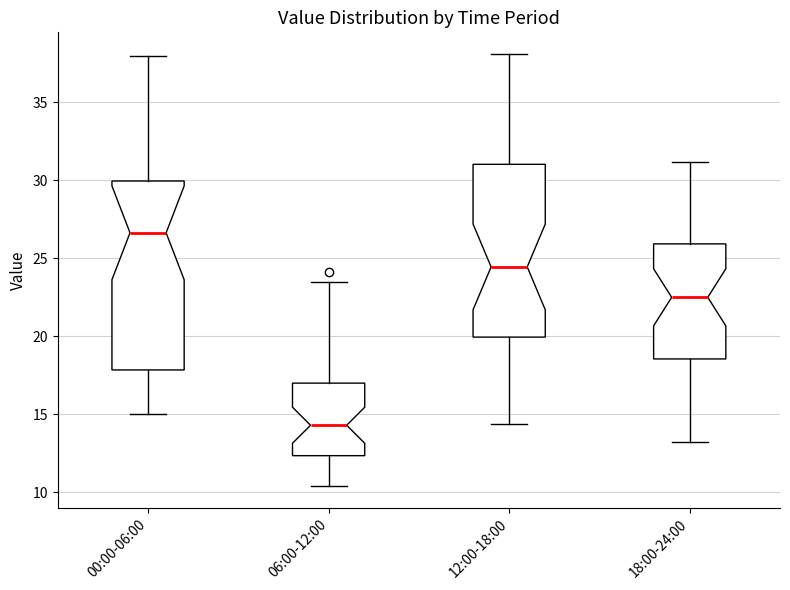

Where is the lower edge of the box for 06:00-12:00 on the y-axis? The values are not printed on the chart, so give them approximately, as read against the axis.

12.5